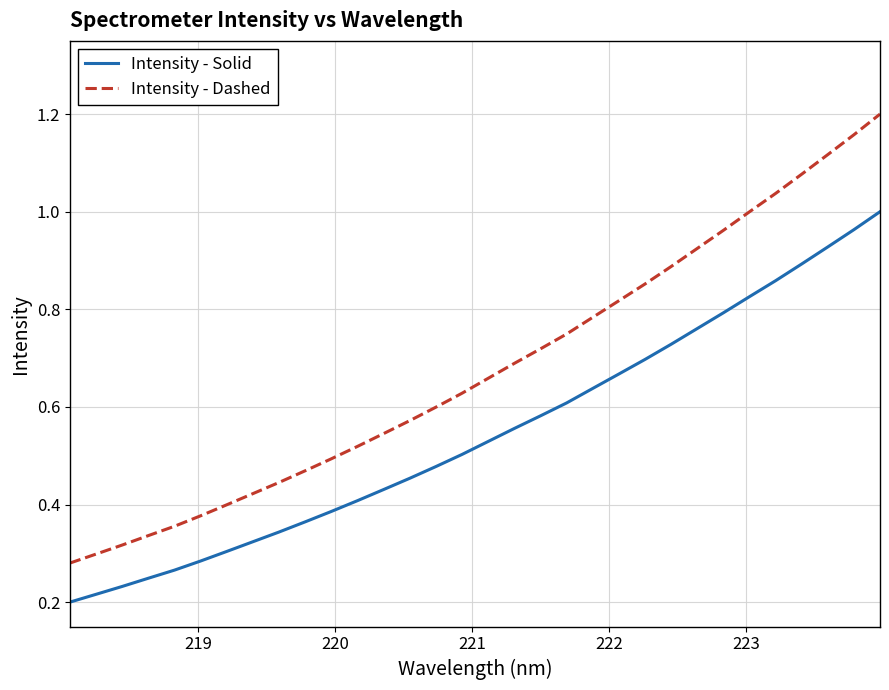

True or false: Intensity - Solid and Intensity - Dashed intersect in this chart.

False